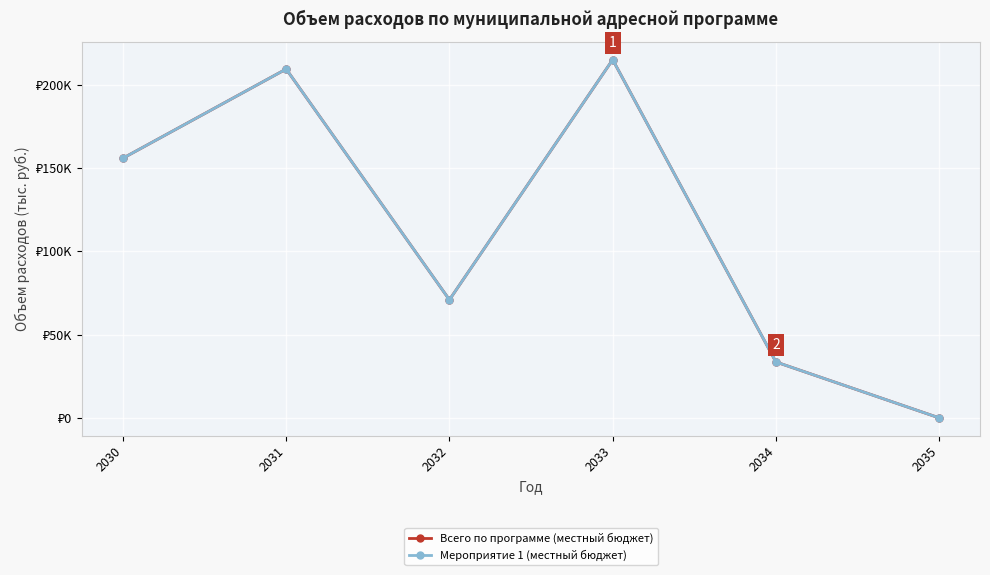

How many interior local peaks does the Мероприятие 1 (местный бюджет) series have?

2